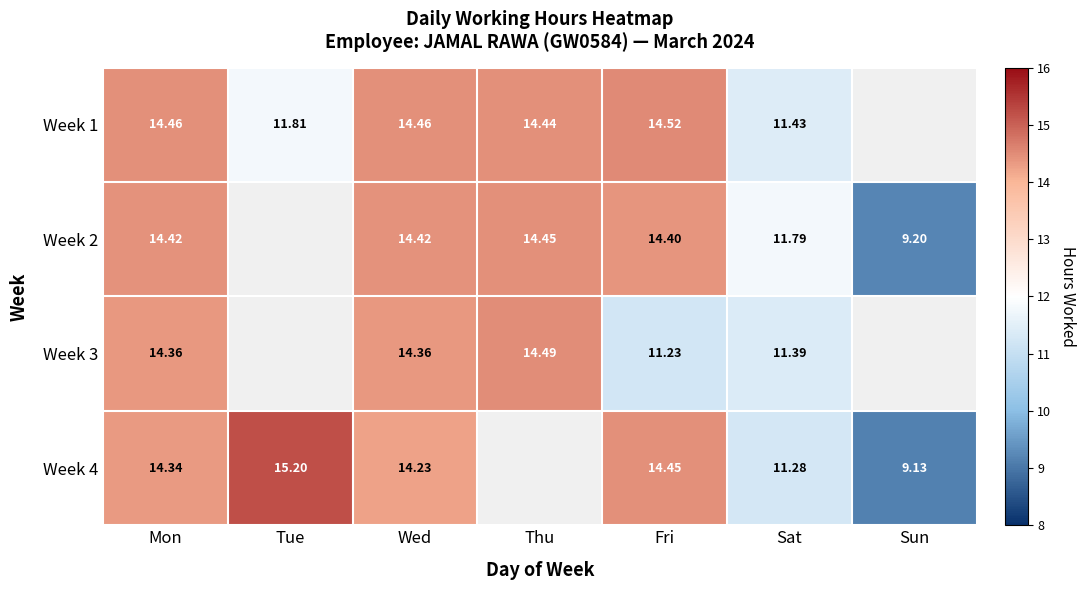

Is the value of Week 4 at Fri greater than the value of Week 1 at Thu?

Yes